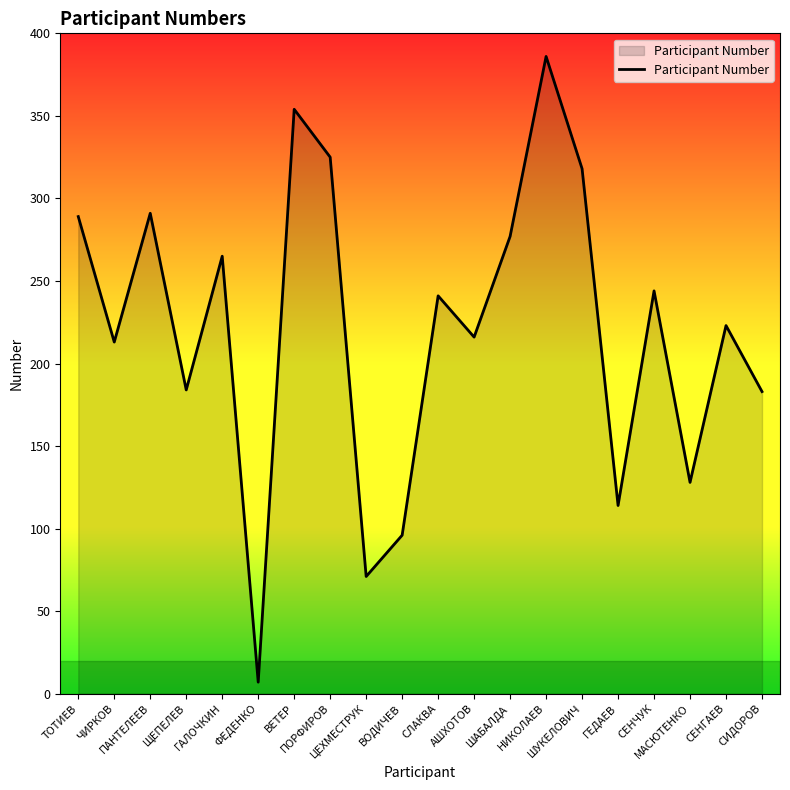

How many values are below 241?

10